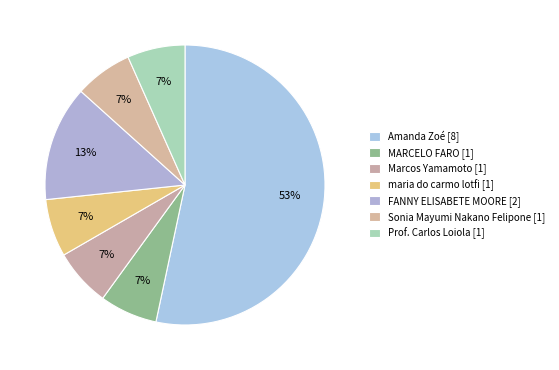

Does maria do carmo lotfi [1] represent more than half of the total?

No